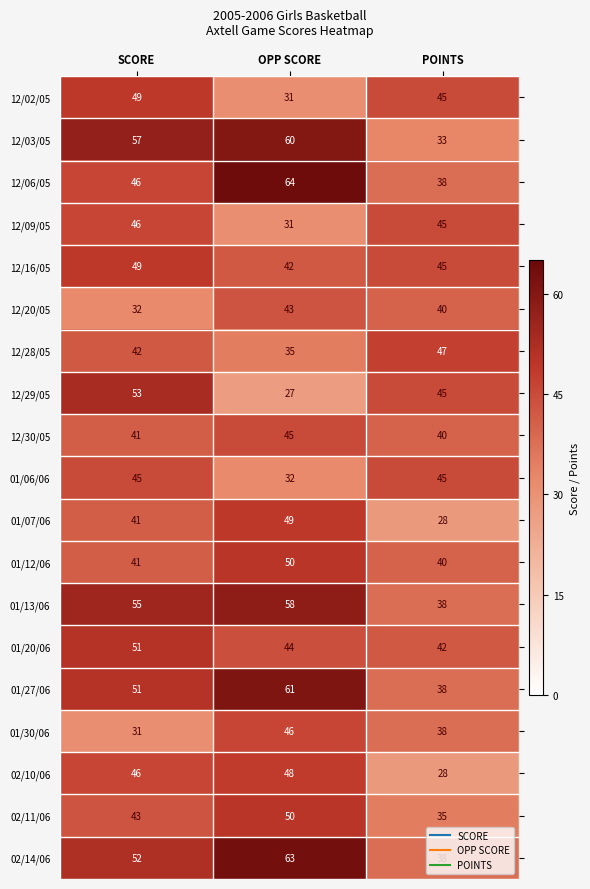

Which series changed the most between SCORE and POINTS?

12/03/05